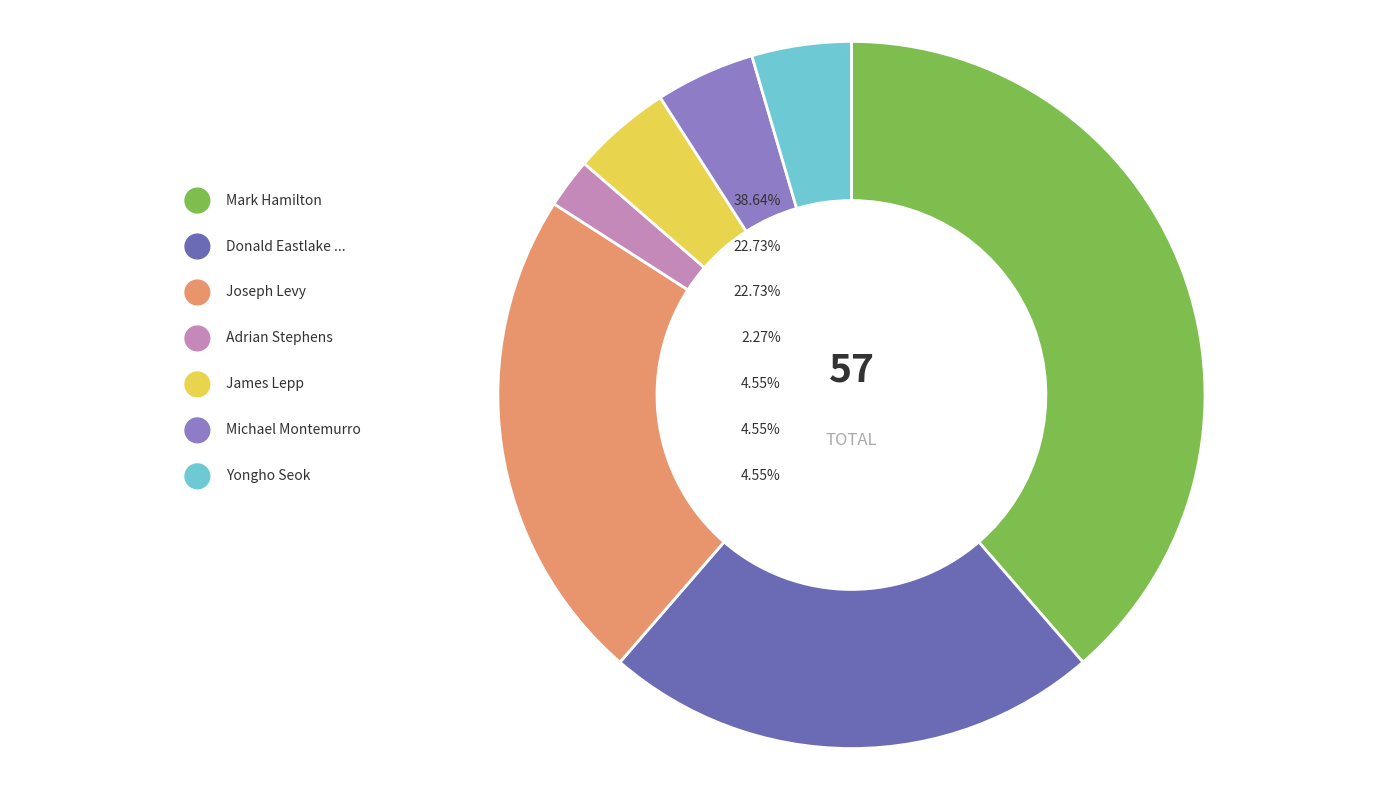

Do Joseph Levy and Michael Montemurro together represent more than half of the pie?

No